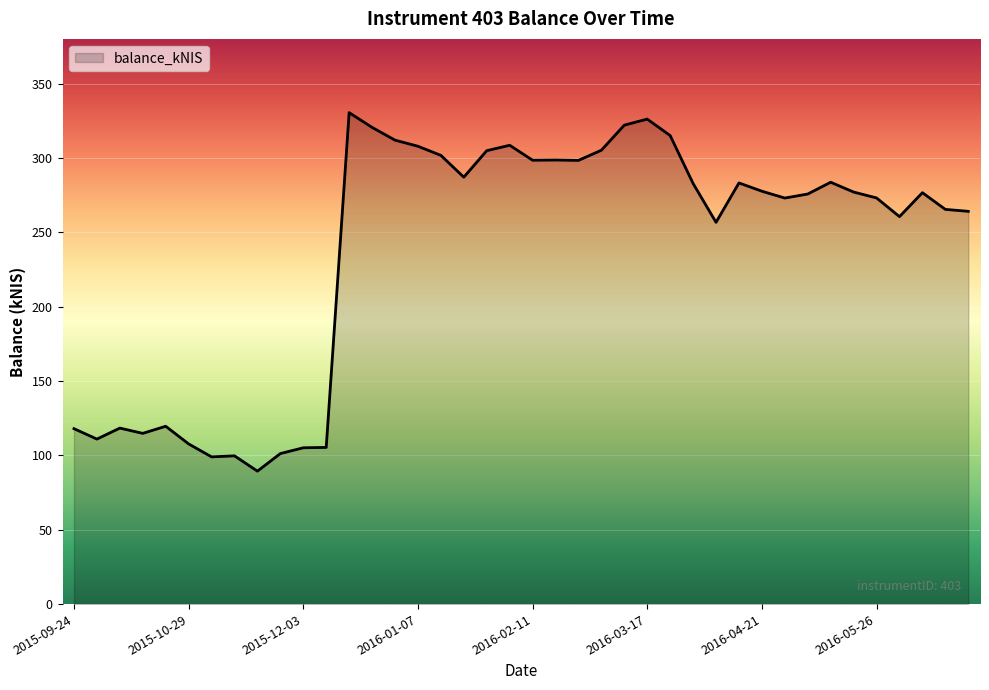

What is the maximum value shown in the chart?

330.5